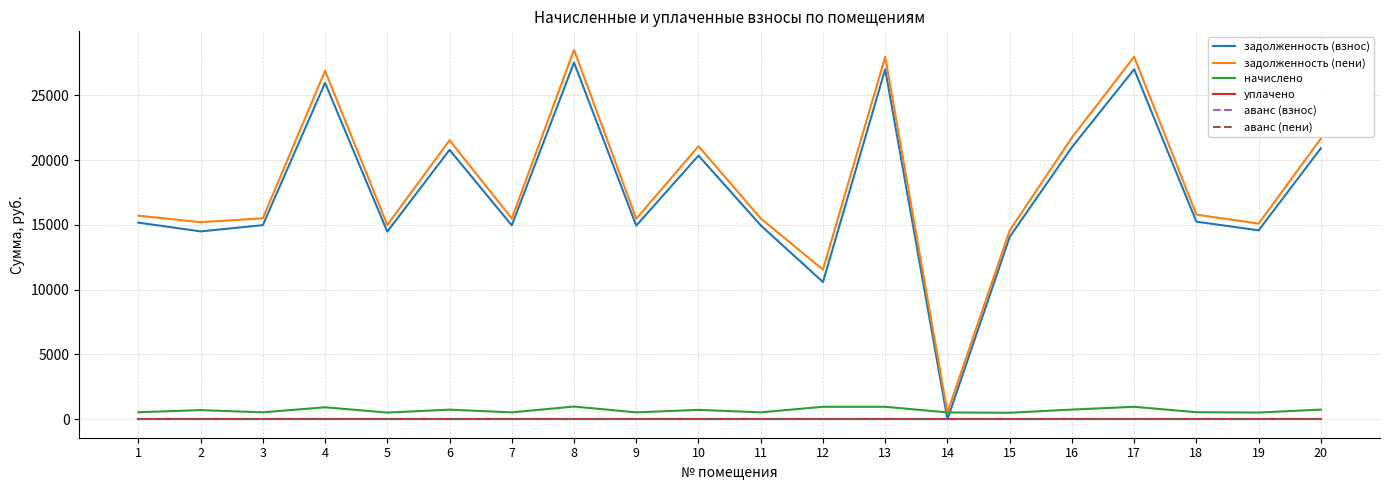

Reading right to left, what are all the values shown in this chart?

задолженность (взнос): 20=20916.5	19=14580.2	18=15249.2	17=27013.2	16=20996.3	15=14070.7	14=0.0	13=27013.2	12=10589.2	11=14964.6	10=20347.3	9=14944.6	8=27532.9	7=14964.6	6=20791.7	5=14480.3	4=25964.6	3=14979.6	2=14498.8	1=15174.4
задолженность (пени): 20=21660.5	19=15098.8	18=15791.6	17=27974.0	16=21743.1	15=14571.2	14=525.7	13=27974.0	12=11550.0	11=15496.9	10=21071.0	9=15476.1	8=28513.2	7=15496.9	6=21531.2	5=14995.3	4=26888.2	3=15512.4	2=15205.7	1=15714.1
начислено: 20=744.0	19=518.6	18=542.4	17=960.8	16=746.8	15=500.5	14=525.7	13=960.8	12=960.8	11=532.3	10=723.7	9=531.6	8=980.3	7=532.3	6=739.5	5=515.0	4=923.5	3=532.8	2=706.9	1=539.7
уплачено: 20=0.0	19=0.0	18=0.0	17=0.0	16=0.0	15=0.0	14=0.0	13=0.0	12=0.0	11=0.0	10=0.0	9=0.0	8=0.0	7=0.0	6=0.0	5=0.0	4=0.0	3=0.0	2=0.0	1=0.0
аванс (взнос): 20=0.0	19=0.0	18=0.0	17=0.0	16=0.0	15=0.0	14=0.0	13=0.0	12=0.0	11=0.0	10=0.0	9=0.0	8=0.0	7=0.0	6=0.0	5=0.0	4=0.0	3=0.0	2=0.0	1=0.0
аванс (пени): 20=0.0	19=0.0	18=0.0	17=0.0	16=0.0	15=0.0	14=0.0	13=0.0	12=0.0	11=0.0	10=0.0	9=0.0	8=0.0	7=0.0	6=0.0	5=0.0	4=0.0	3=0.0	2=0.0	1=0.0